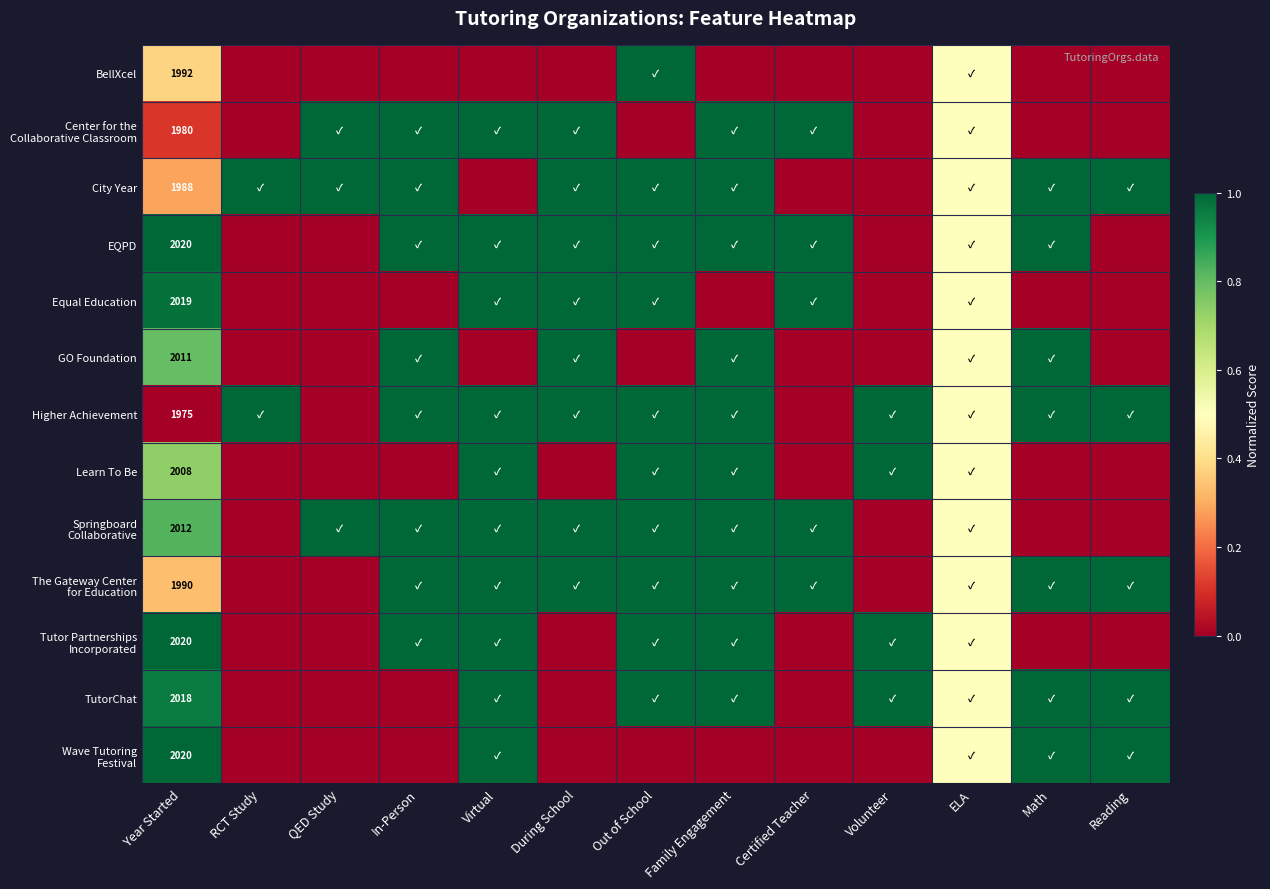

List the labels in order of City Year value, smallest first.

Virtual, Certified Teacher, Volunteer, Year Started, ELA, RCT Study, QED Study, In-Person, During School, Out of School, Family Engagement, Math, Reading